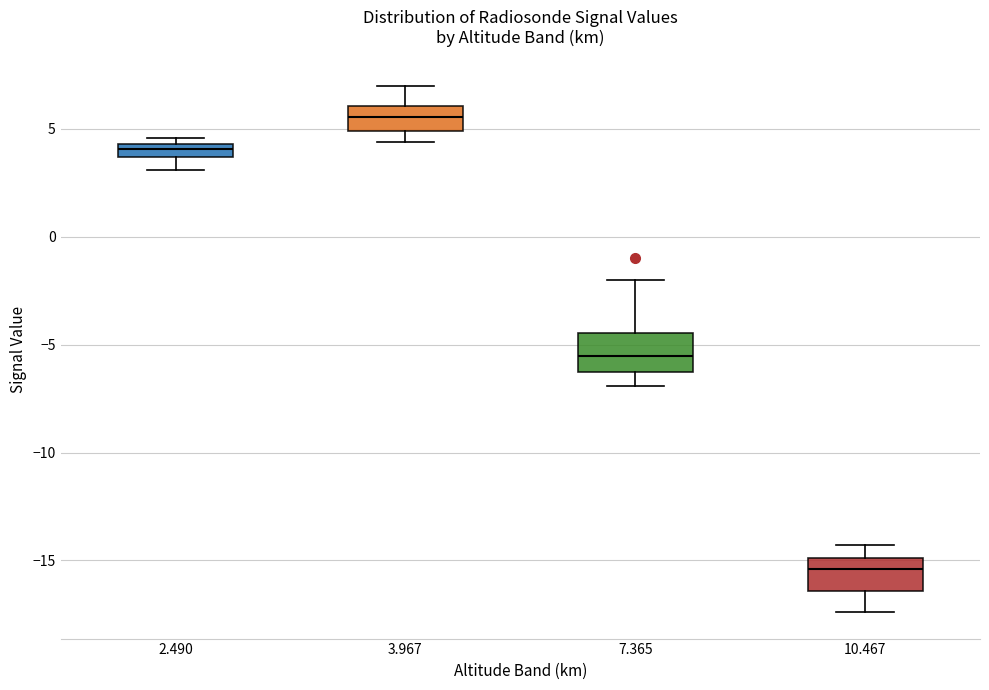

Which box has the highest median line?

3.967